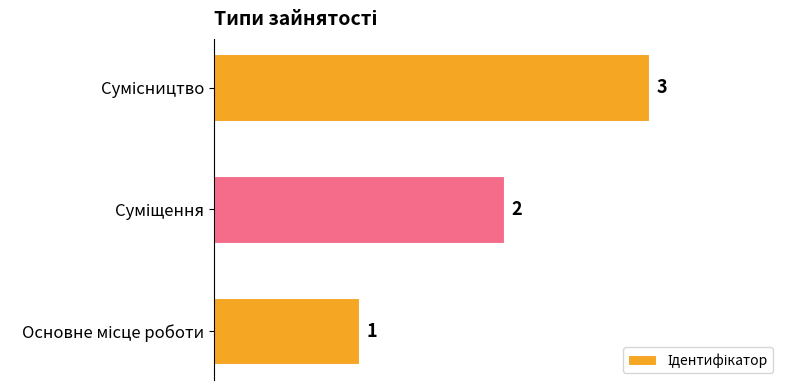

Count the values in the range 1 to 3.

3